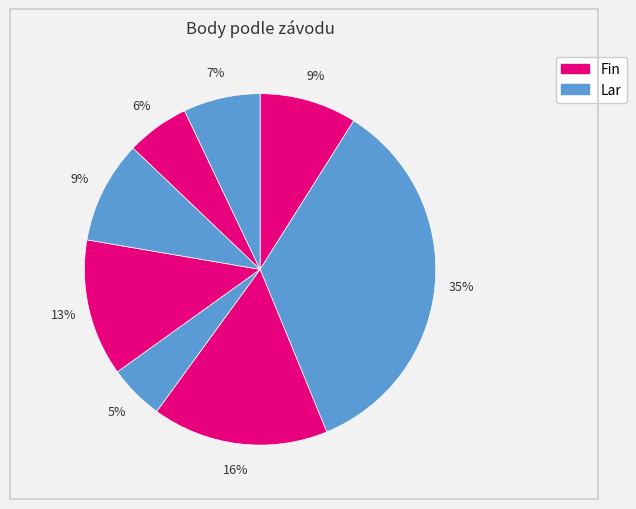

How many segments does this pie chart have?

8